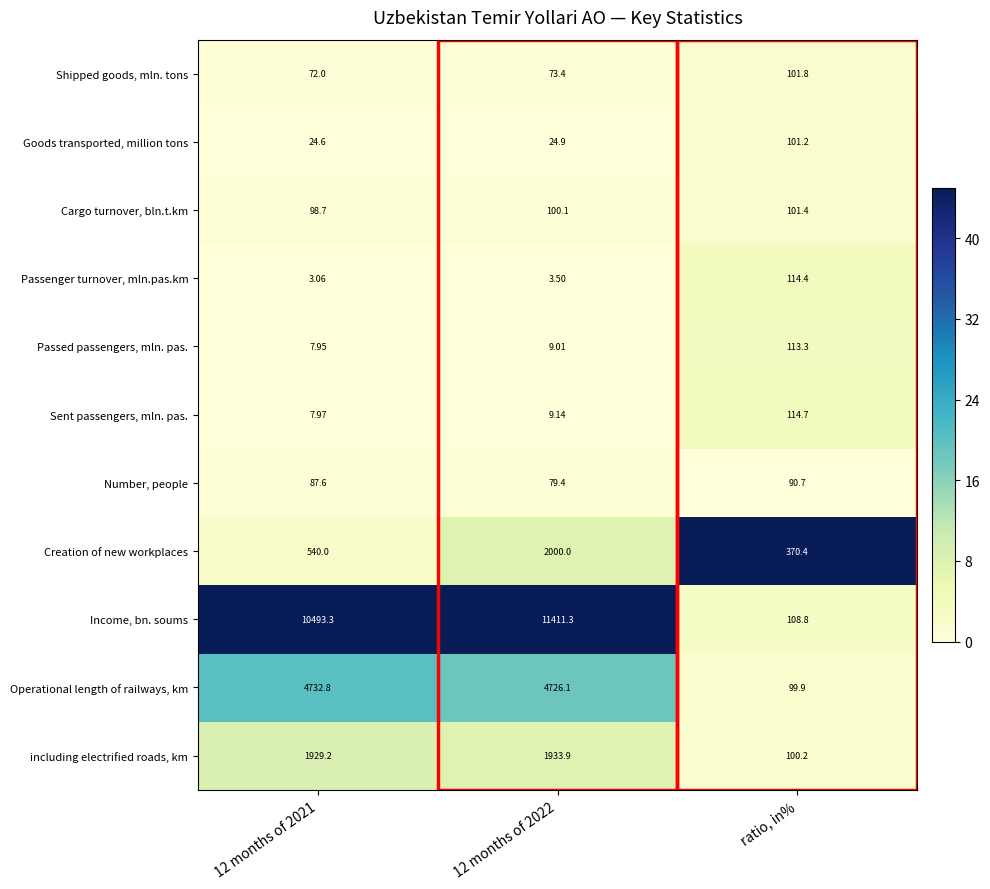

Rank the series at ratio, in% from highest to lowest value.

Creation of new workplaces, Sent passengers, mln. pas., Passenger turnover, mln.pas.km, Passed passengers, mln. pas., Income, bn. soums, Shipped goods, mln. tons, Cargo turnover, bln.t.km, Goods transported, million tons, including electrified roads, km, Operational length of railways, km, Number, people